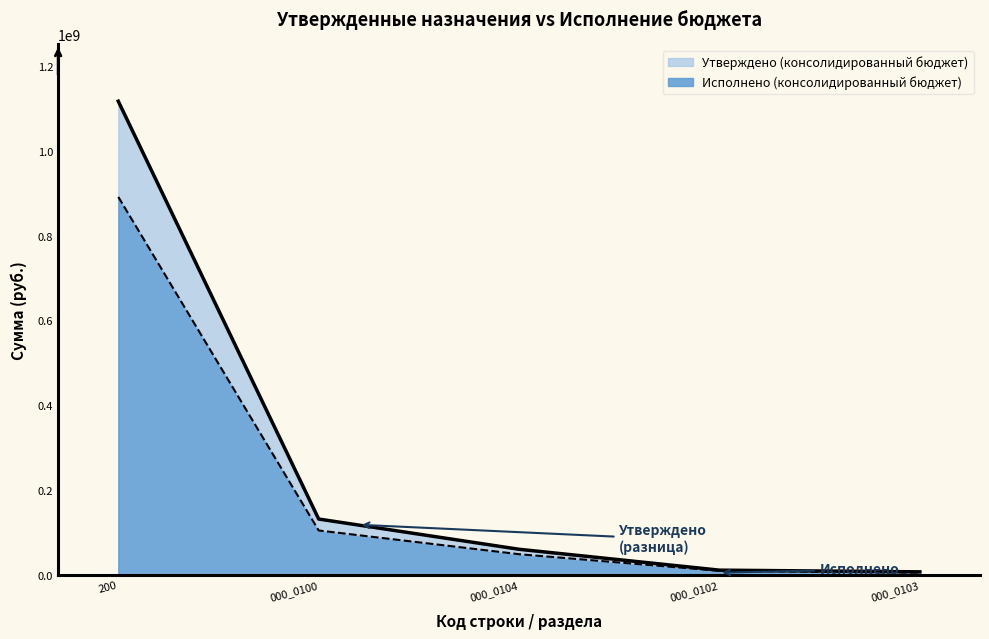

True or false: Исполнено (консолидированный бюджет) and Утверждено (консолидированный бюджет) intersect in this chart.

False